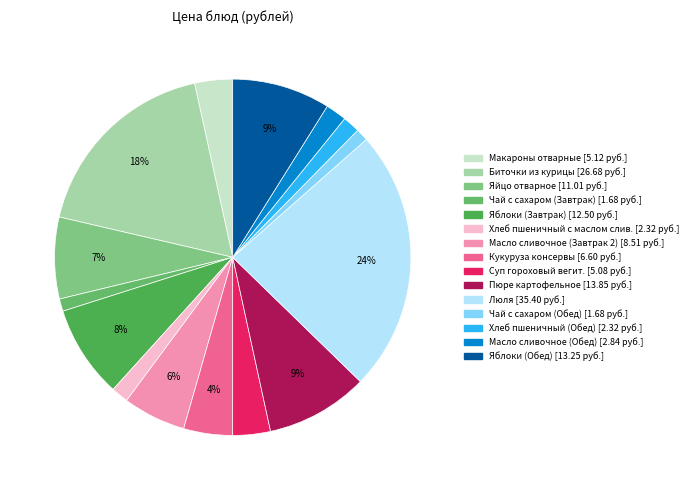

What is the largest slice in the pie chart?

Люля